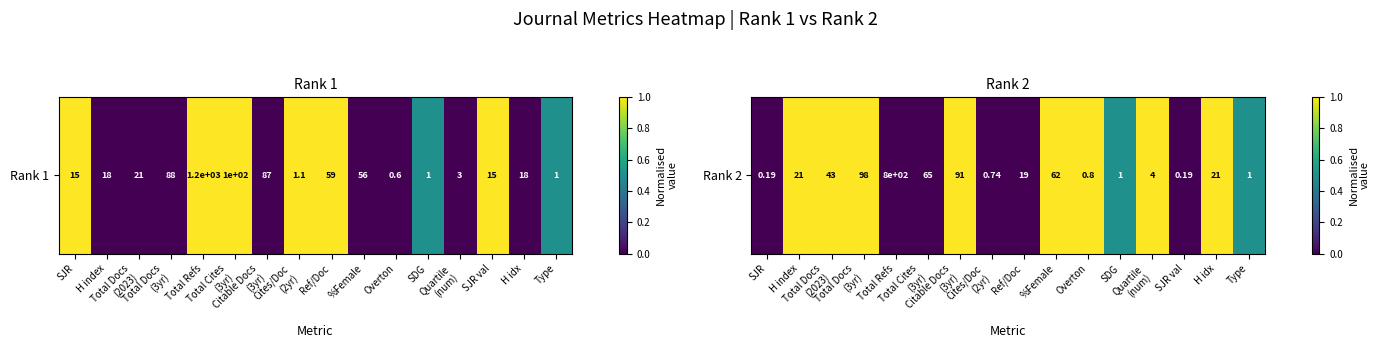

List the labels in order of value, smallest first.

SJR, Total Refs, Total Cites
(3yr), Cites/Doc
(2yr), Ref/Doc, SJR val, SDG, Type, H index, Total Docs
(2023), Total Docs
(3yr), Citable Docs
(3yr), %Female, Overton, Quartile
(num), H idx